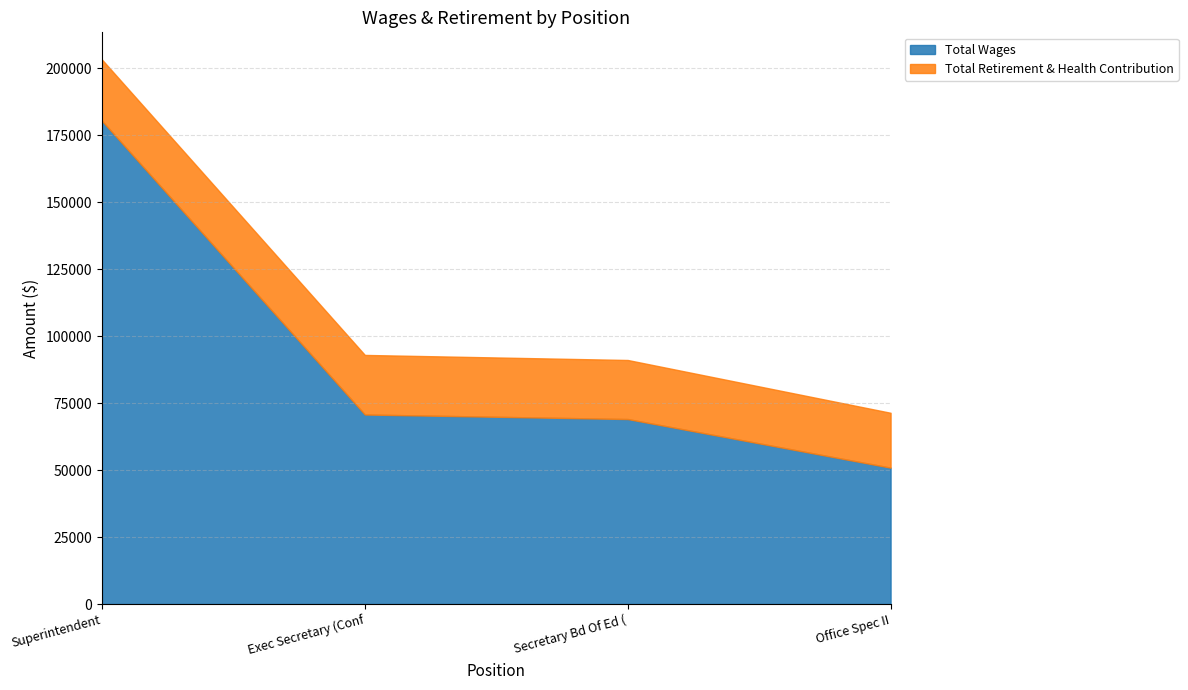

Which has a higher value, Superintendent or Secretary Bd Of Ed (?

Superintendent